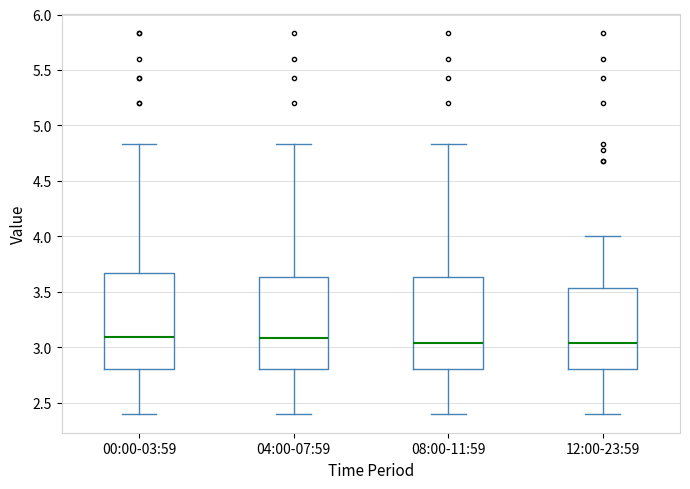

Reading left to right, transcribe this box plot: for each box, give where its median line is, the range the box spans, and where its two whiskers end, as read against the y-axis. The values are not printed on the chart, so give them approximately, as read against the axis.

00:00-03:59: median 3.10, box 2.80 to 3.65, whiskers 2.40 to 4.85
04:00-07:59: median 3.10, box 2.80 to 3.65, whiskers 2.40 to 4.85
08:00-11:59: median 3.05, box 2.80 to 3.65, whiskers 2.40 to 4.85
12:00-23:59: median 3.05, box 2.80 to 3.55, whiskers 2.40 to 4.00